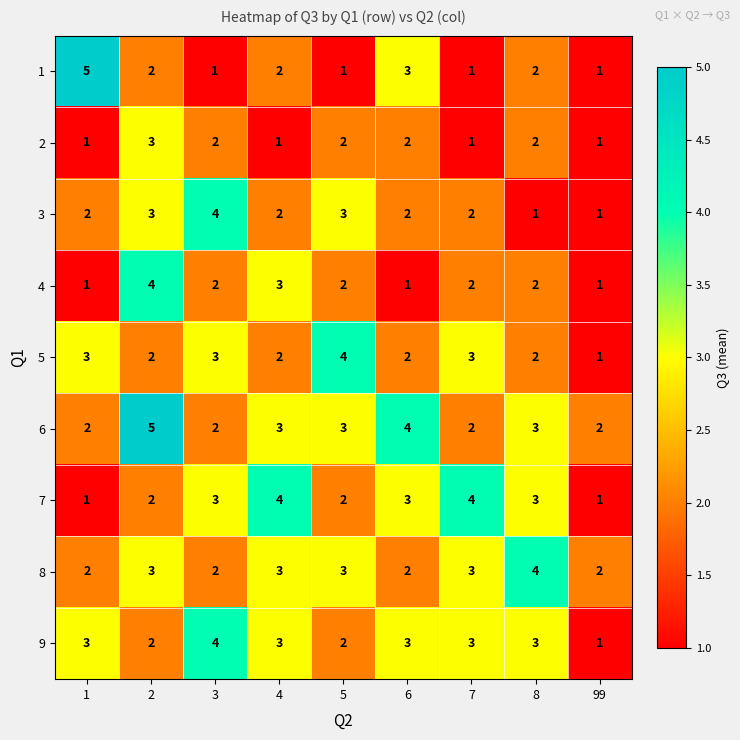

Which series has the largest range (max minus min)?

1